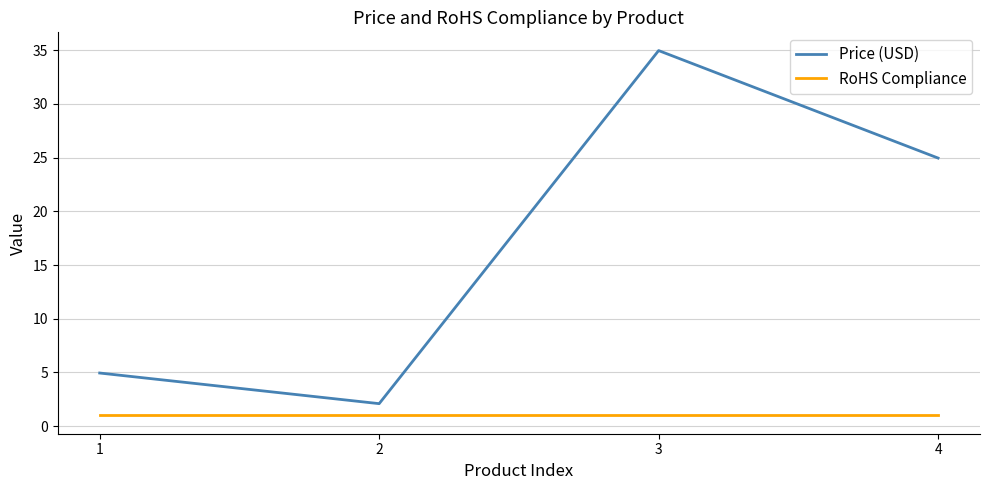

Which series has the largest range (max minus min)?

Price (USD)